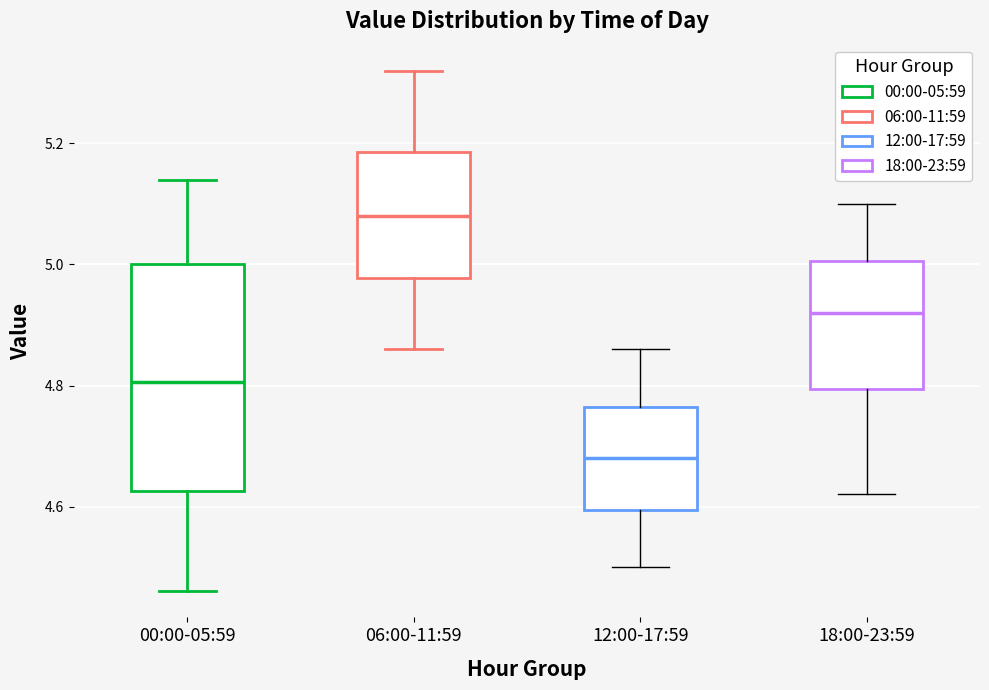

Where does the lower whisker of the box for 00:00-05:59 end on the y-axis? The values are not printed on the chart, so give them approximately, as read against the axis.

4.46